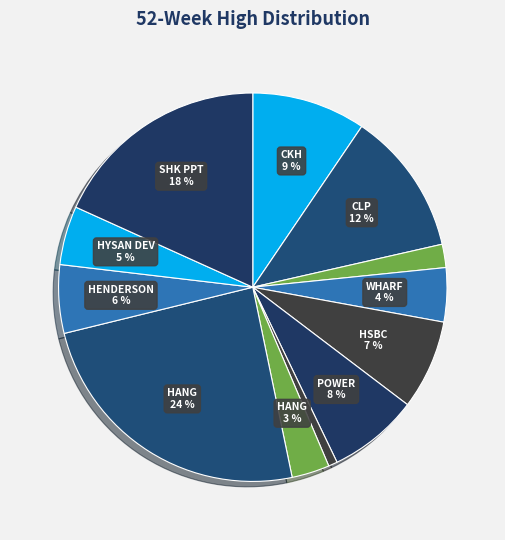

How many slices are in this pie chart?

12